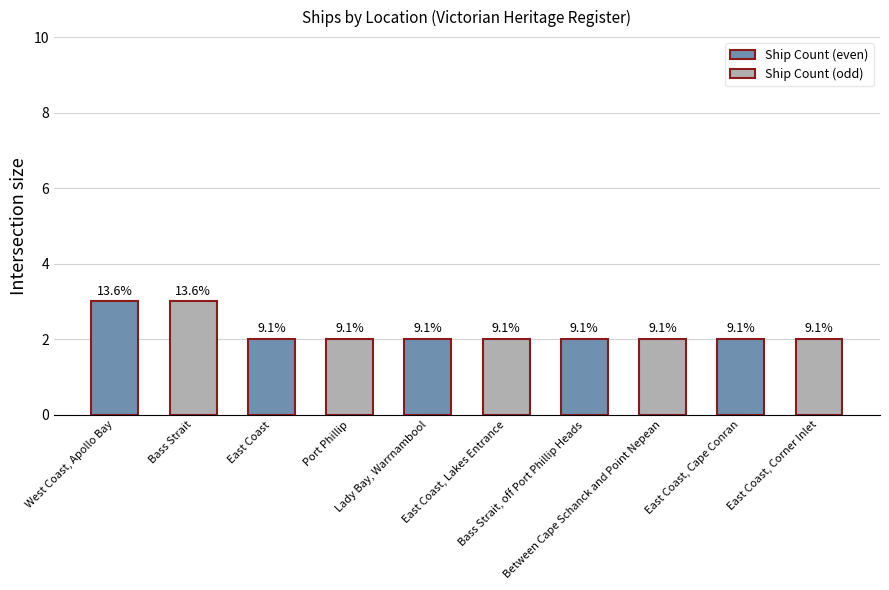

What is the sum of the values at Between Cape Schanck and Point Nepean and Lady Bay, Warrnambool?

4